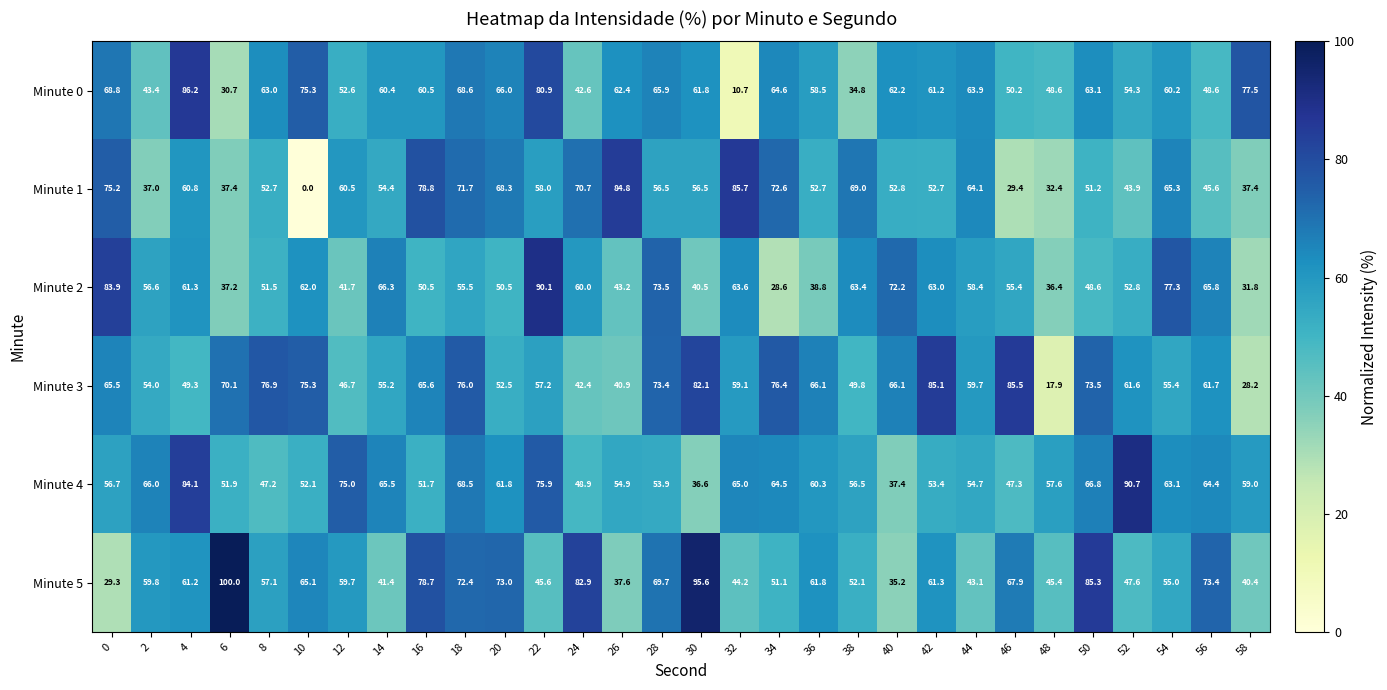

How many data points in Minute 3 are less than 61?

14